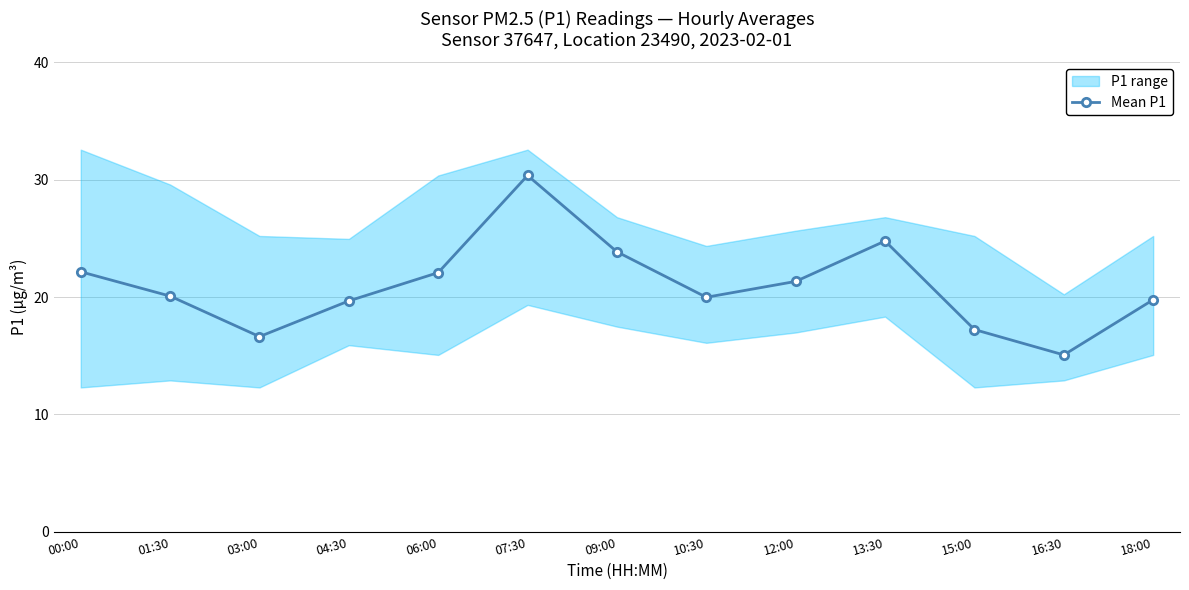

What is the smallest value displayed?

15.1